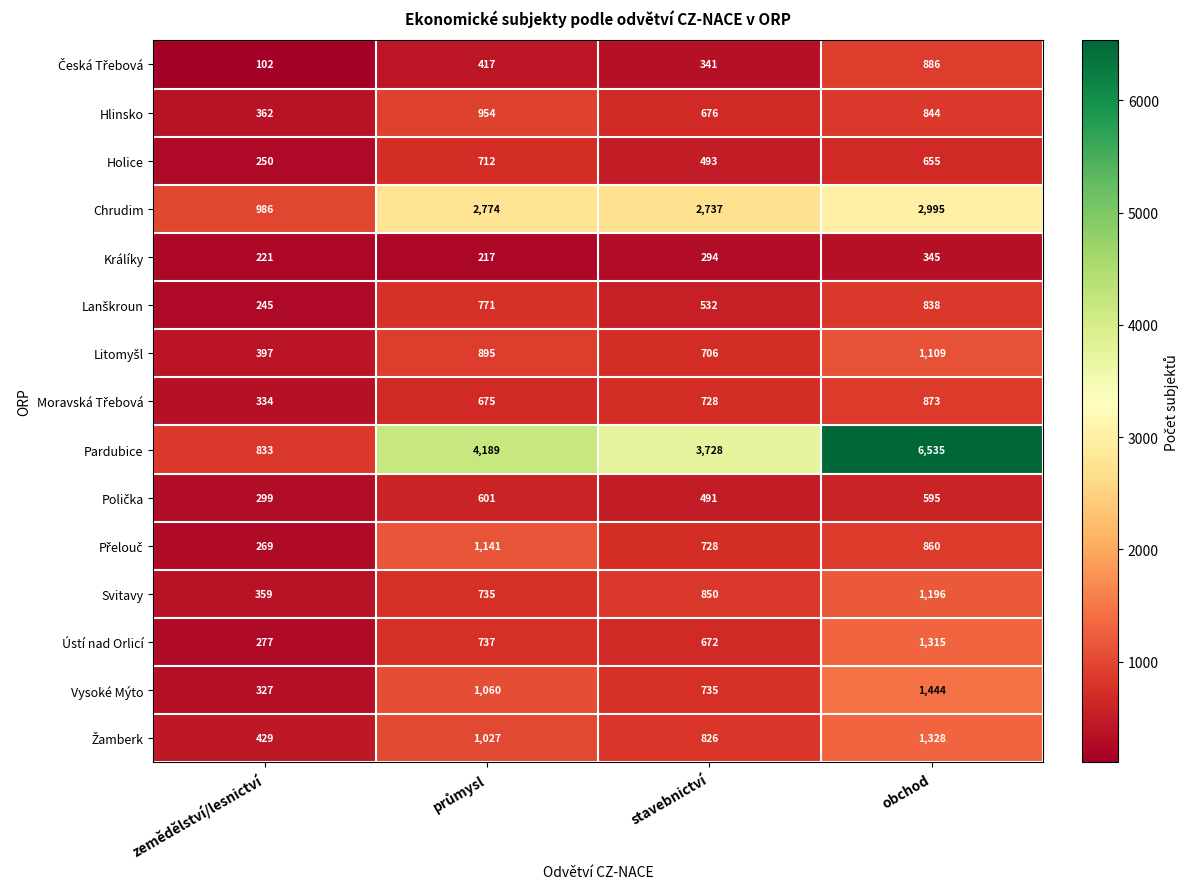

Is it true that Hlinsko equals 362 at zemědělství/lesnictví?

True